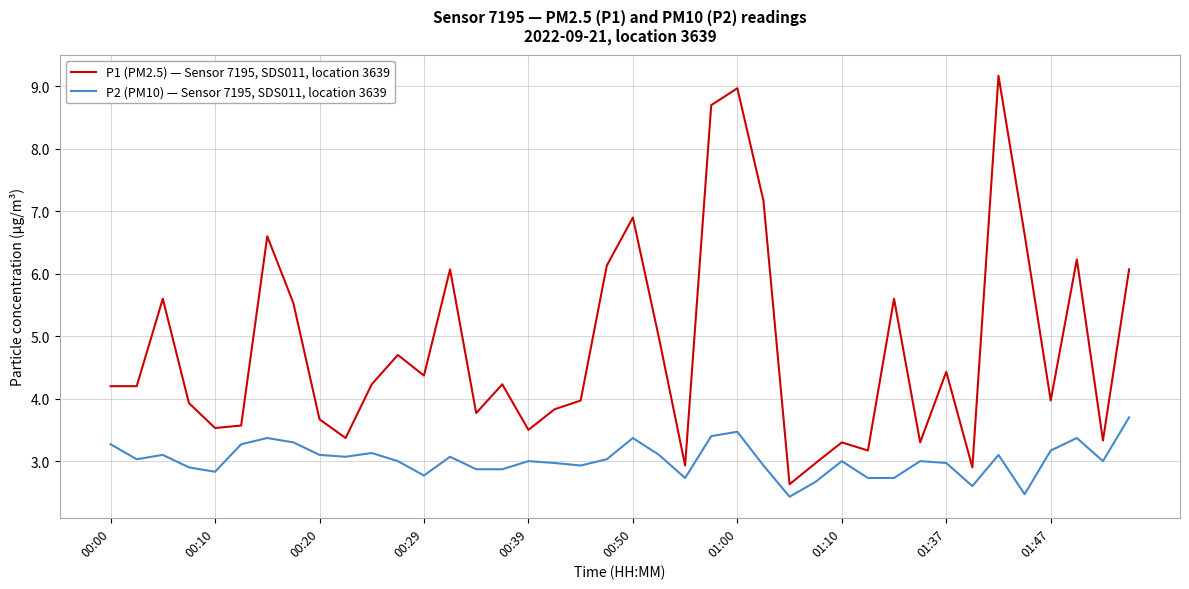

Reading left to right, extract all data points from this chart.

P1 (PM2.5) — Sensor 7195, SDS011, location 3639: 4.2	4.2	5.6	3.9	3.5	3.6	6.6	5.5	3.7	3.4	4.2	4.7	4.4	6.1	3.8	4.2	3.5	3.8	4.0	6.1	6.9	5.0	2.9	8.7	9.0	7.2	2.6	3.0	3.3	3.2	5.6	3.3	4.4	2.9	9.2	6.6	4.0	6.2	3.3	6.1
P2 (PM10) — Sensor 7195, SDS011, location 3639: 3.3	3.0	3.1	2.9	2.8	3.3	3.4	3.3	3.1	3.1	3.1	3.0	2.8	3.1	2.9	2.9	3.0	3.0	2.9	3.0	3.4	3.1	2.7	3.4	3.5	2.9	2.4	2.7	3.0	2.7	2.7	3.0	3.0	2.6	3.1	2.5	3.2	3.4	3.0	3.7